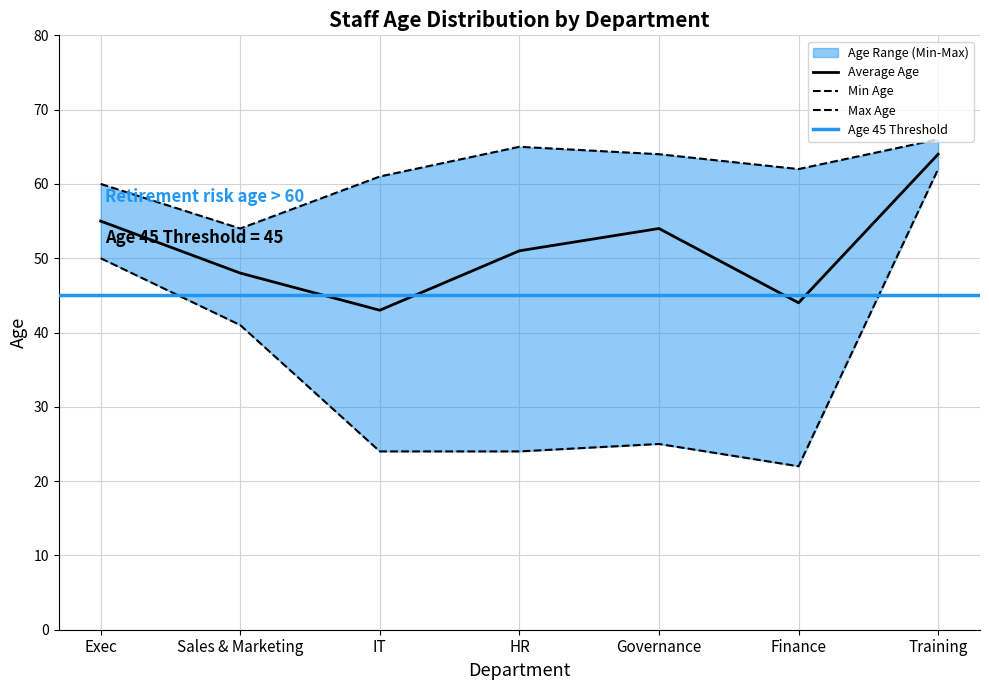

What is the sum of the Min Age values at Training and HR?

86